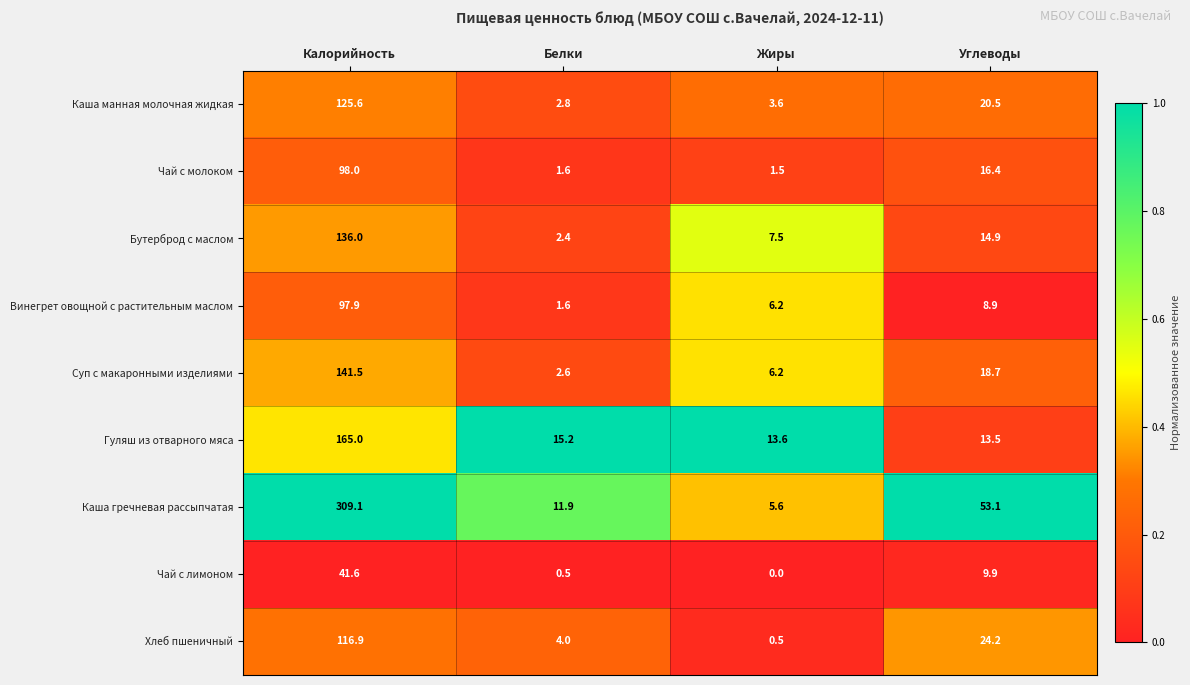

The Бутерброд с маслом series shows 136.0 at Калорийность. True or false?

True